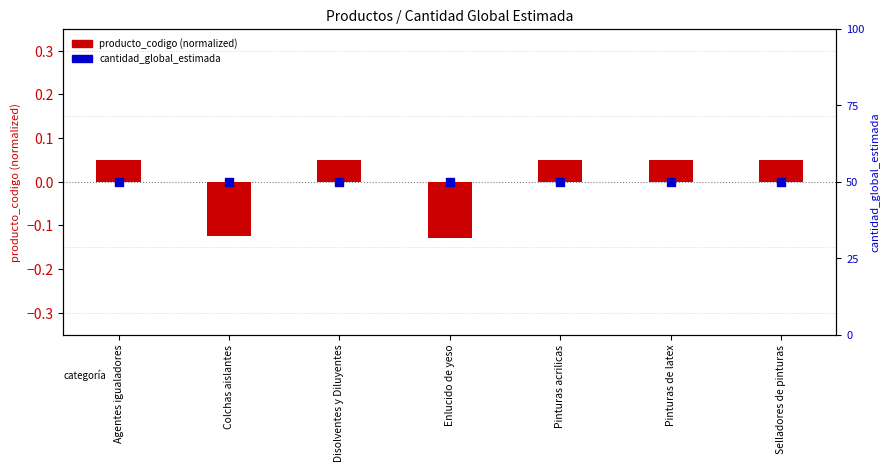

At how many categories does at least one series exceed 0?

7